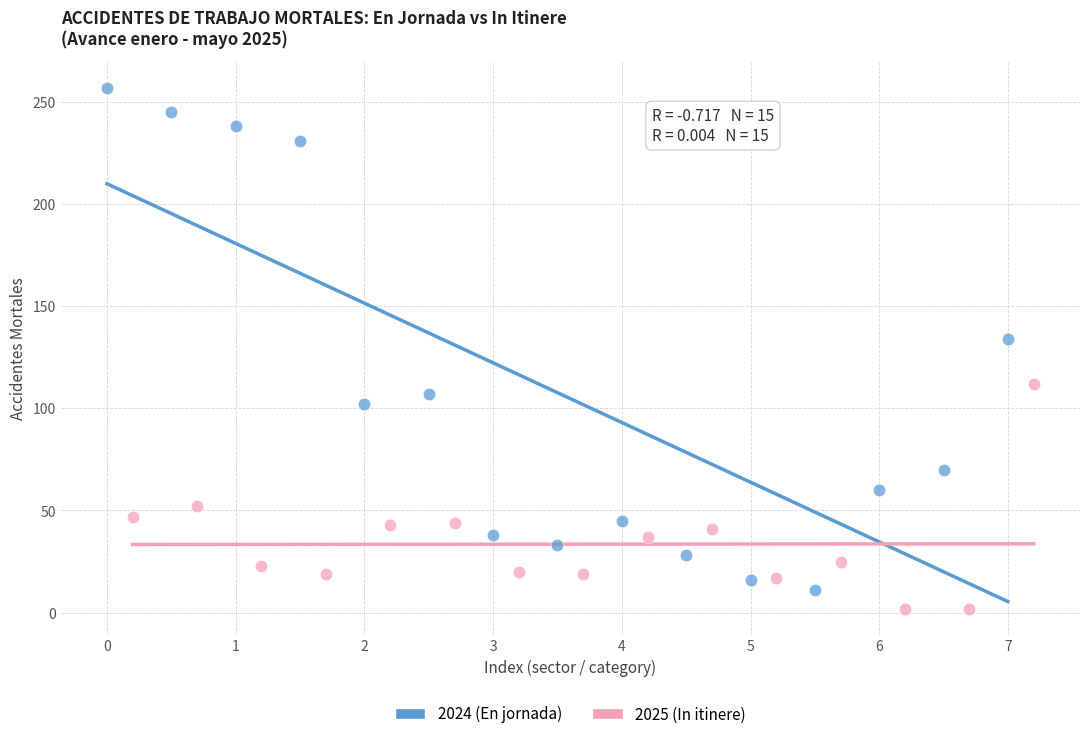

Which series reaches the maximum Y coordinate?

2024 (En jornada)